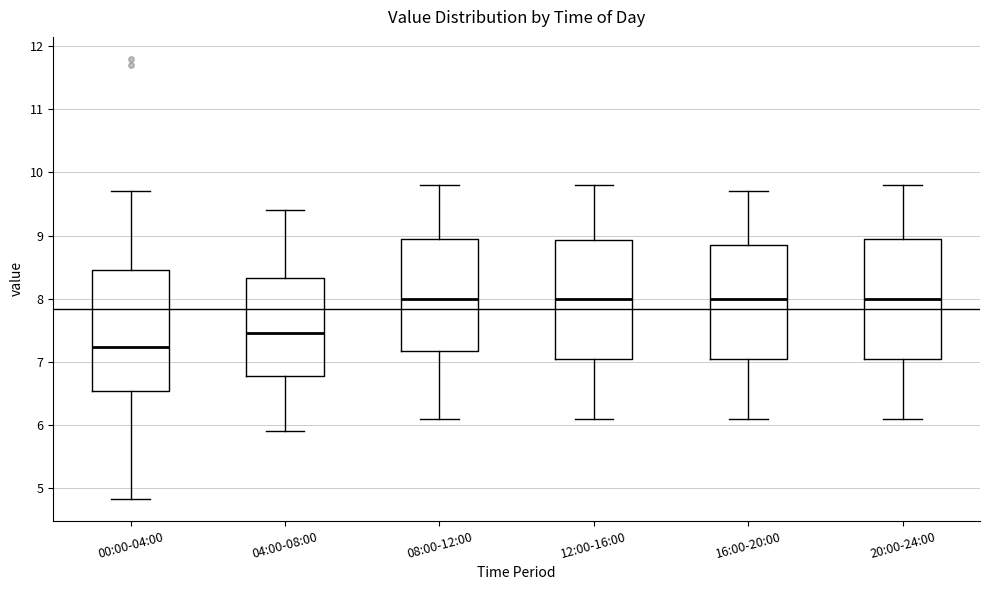

Which box's median line is the lowest?

00:00-04:00